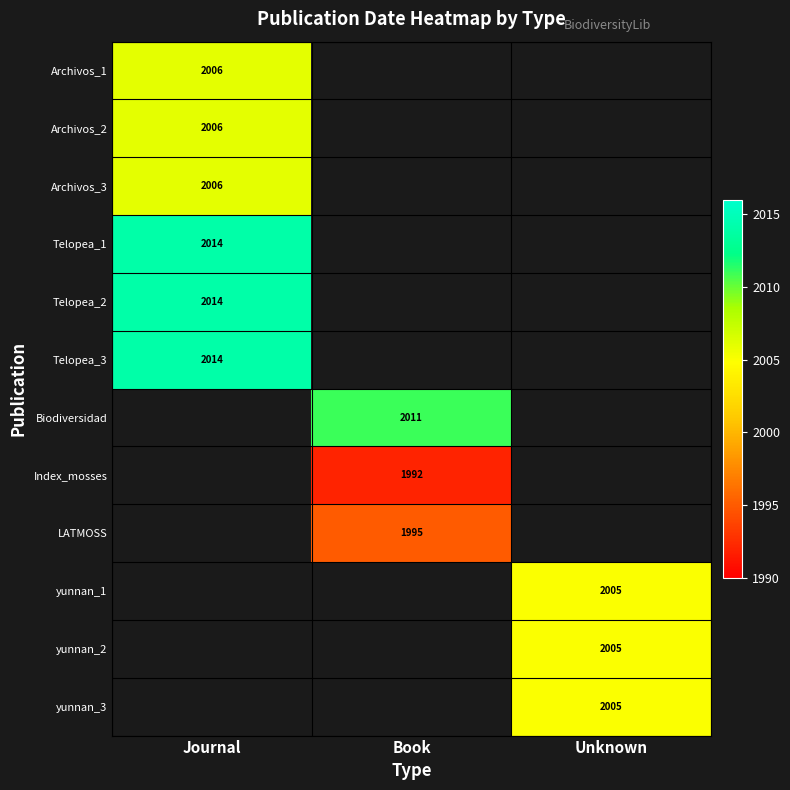

At how many categories does at least one series exceed 2013?

1